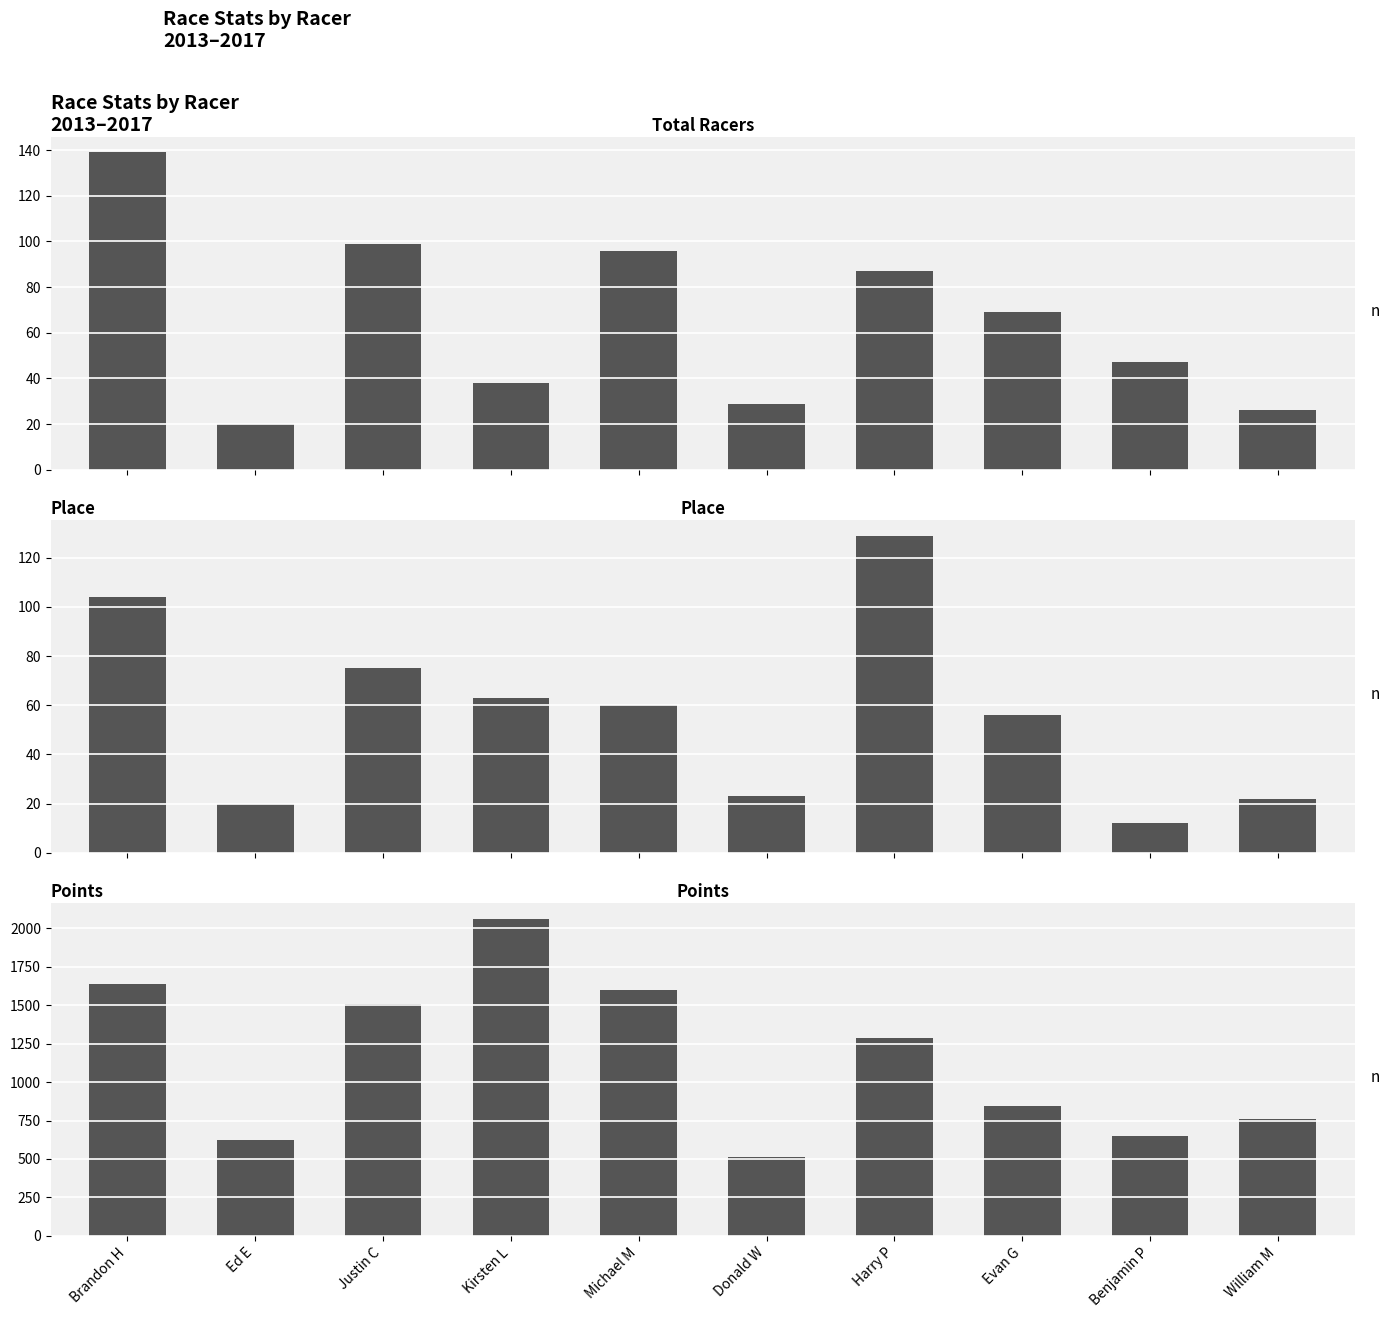

Where is Place nearest to the value 70?

Justin C